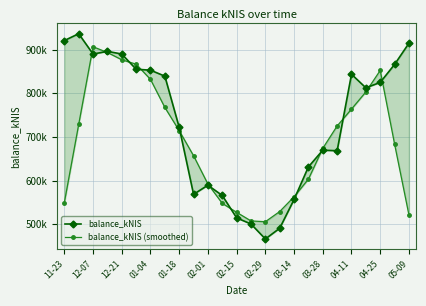

The balance_kNIS series shows 919874.7 at 03-14. True or false?

False